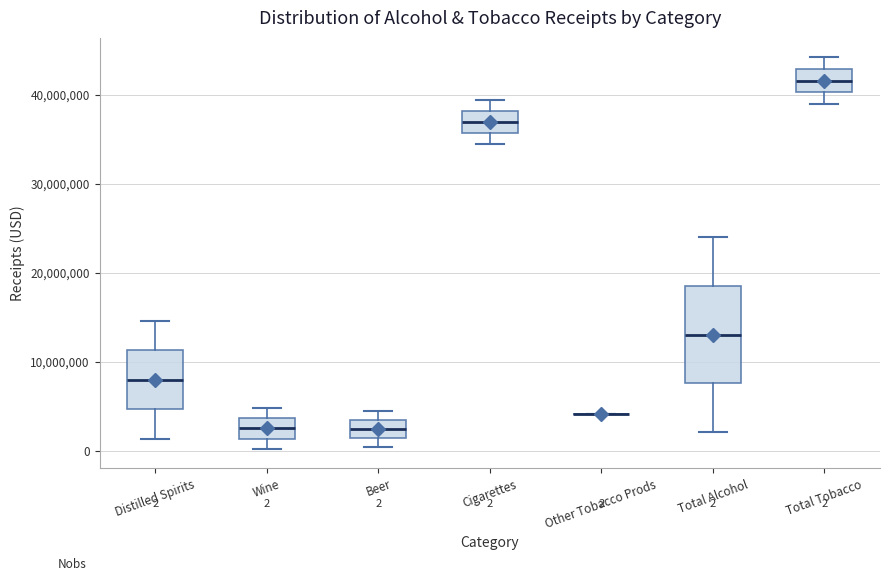

Which box is the tallest, from its lower edge to its upper edge?

Total Alcohol